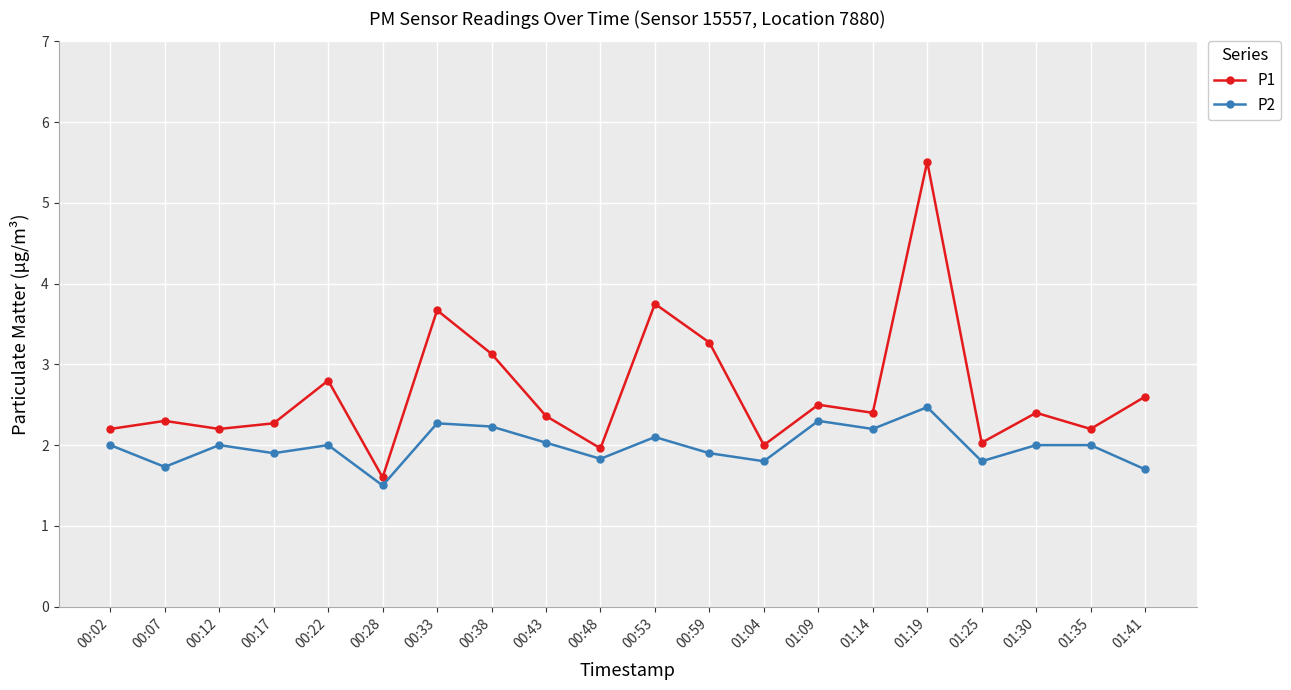

At how many categories does at least one series exceed 4?

1